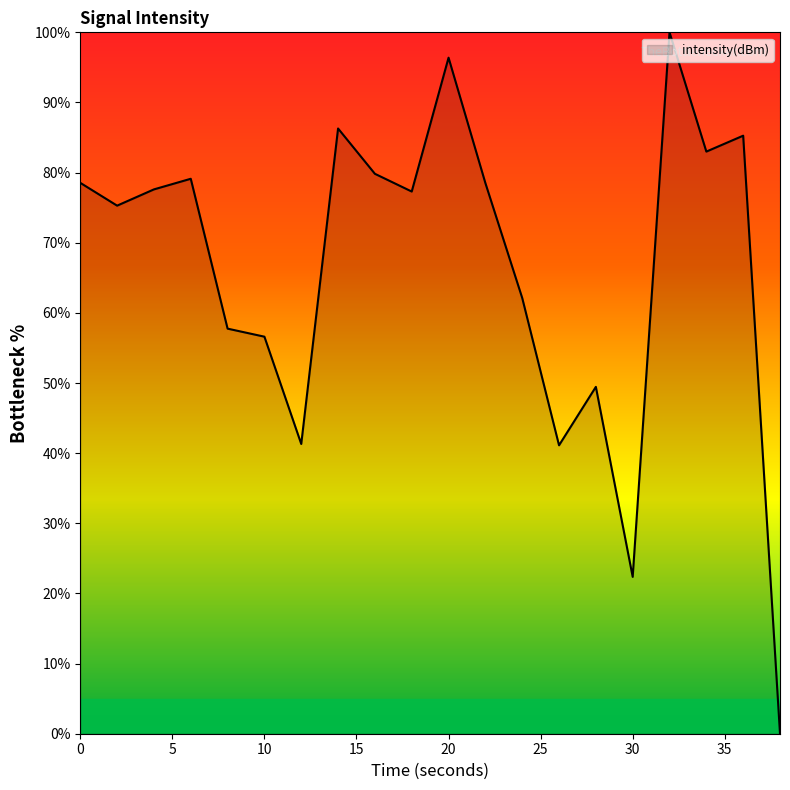

What is the difference between the maximum and minimum values?

100.0